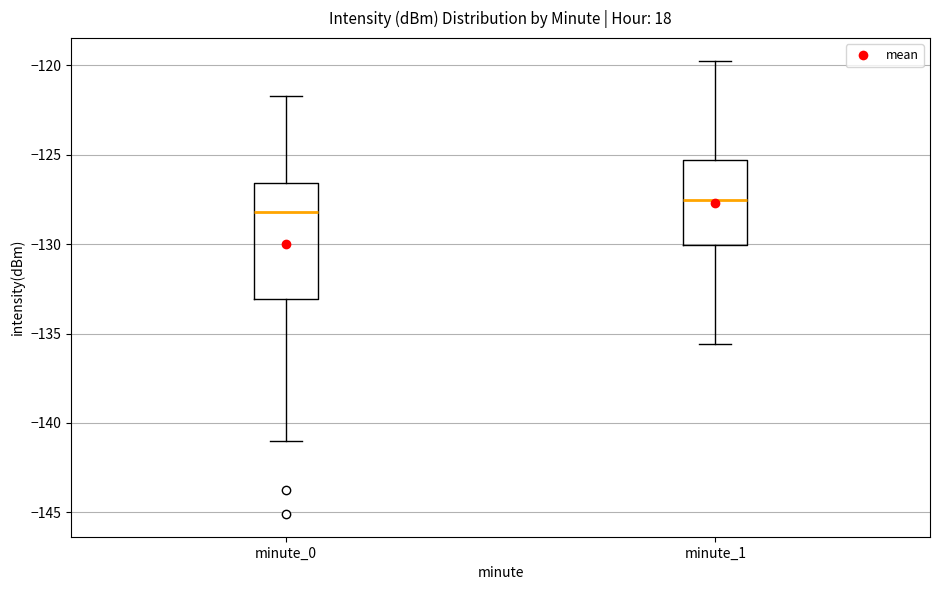

Comparing the boxes themselves (not the whiskers), which one is the tallest?

minute_0